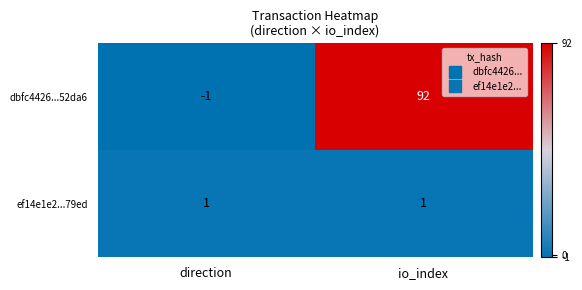

Which series has the largest range (max minus min)?

dbfc4426...52da6